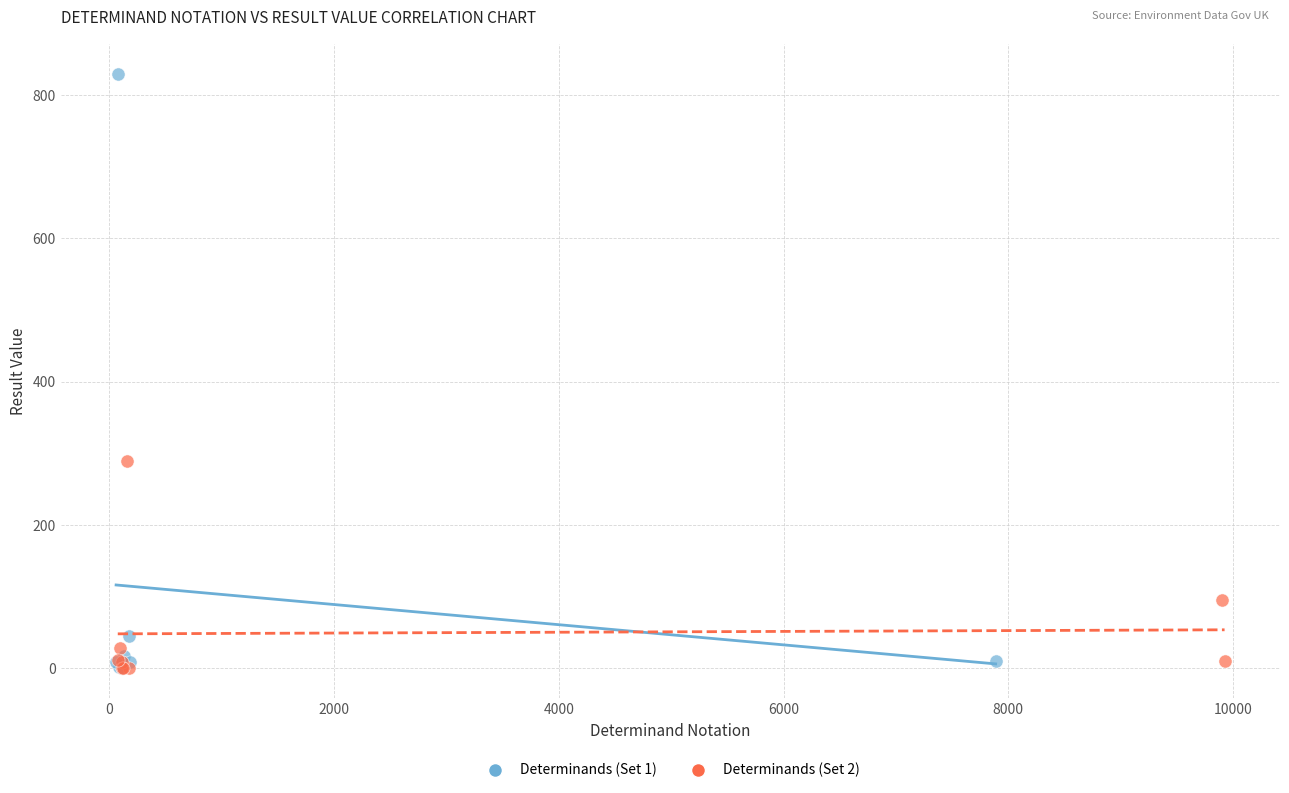

Which series contains the highest Y value?

Determinands (Set 1)